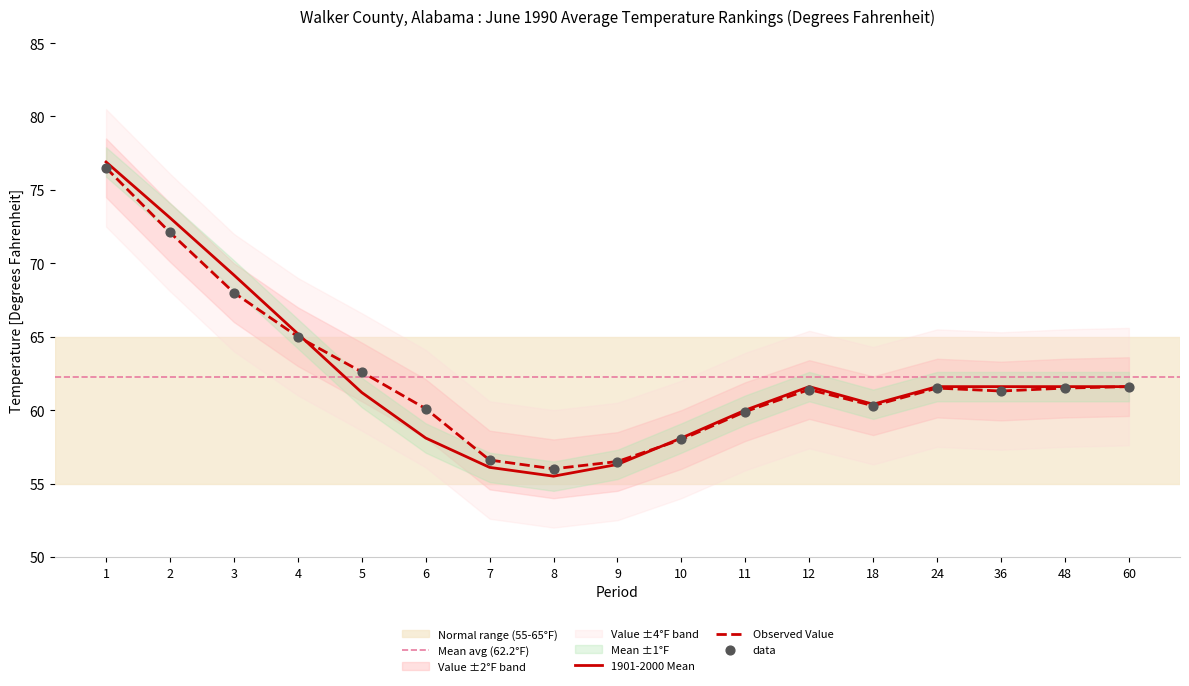

Which series has the widest spread of Y values?

1901-2000 Mean